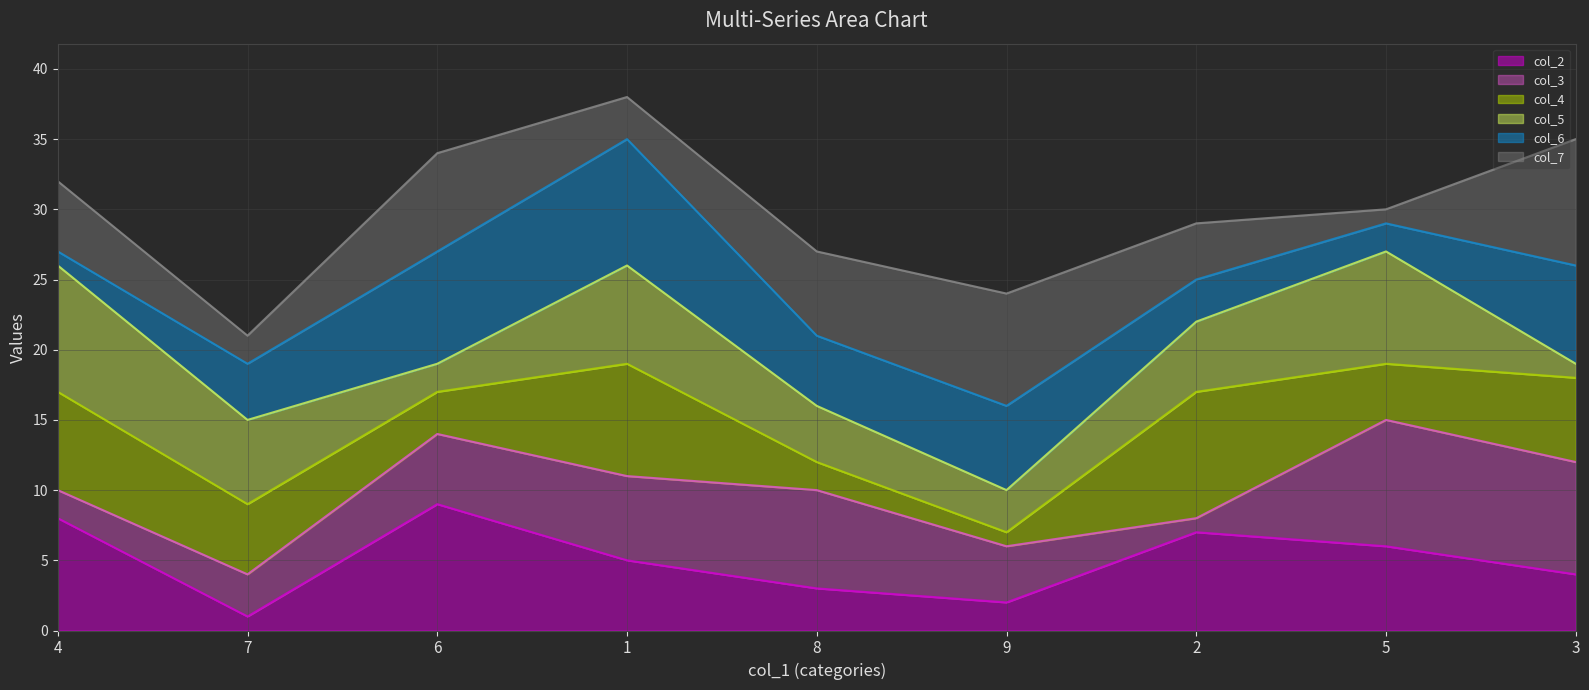

True or false: col_5 line has more than 0 points higher than both neighbors.

True